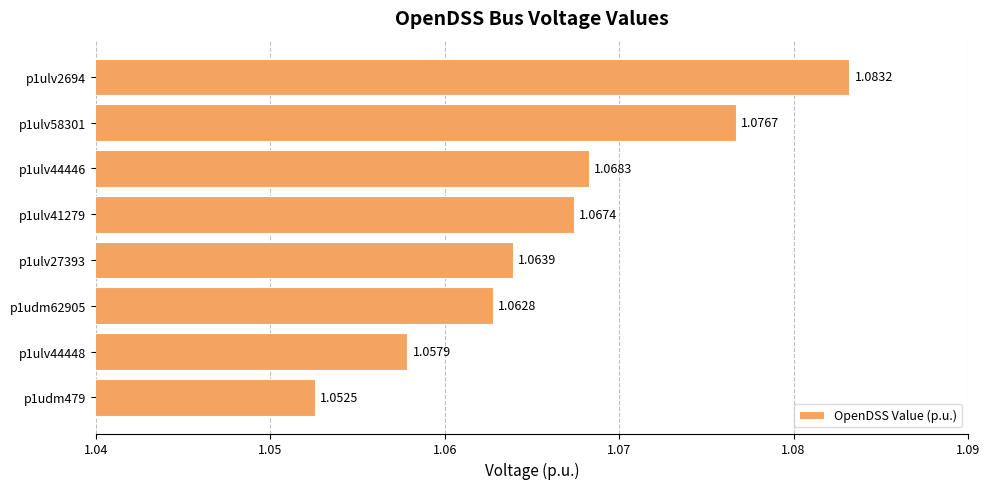

Rank the categories by value from highest to lowest.

p1ulv2694, p1ulv58301, p1ulv44446, p1ulv41279, p1ulv27393, p1udm62905, p1ulv44448, p1udm479